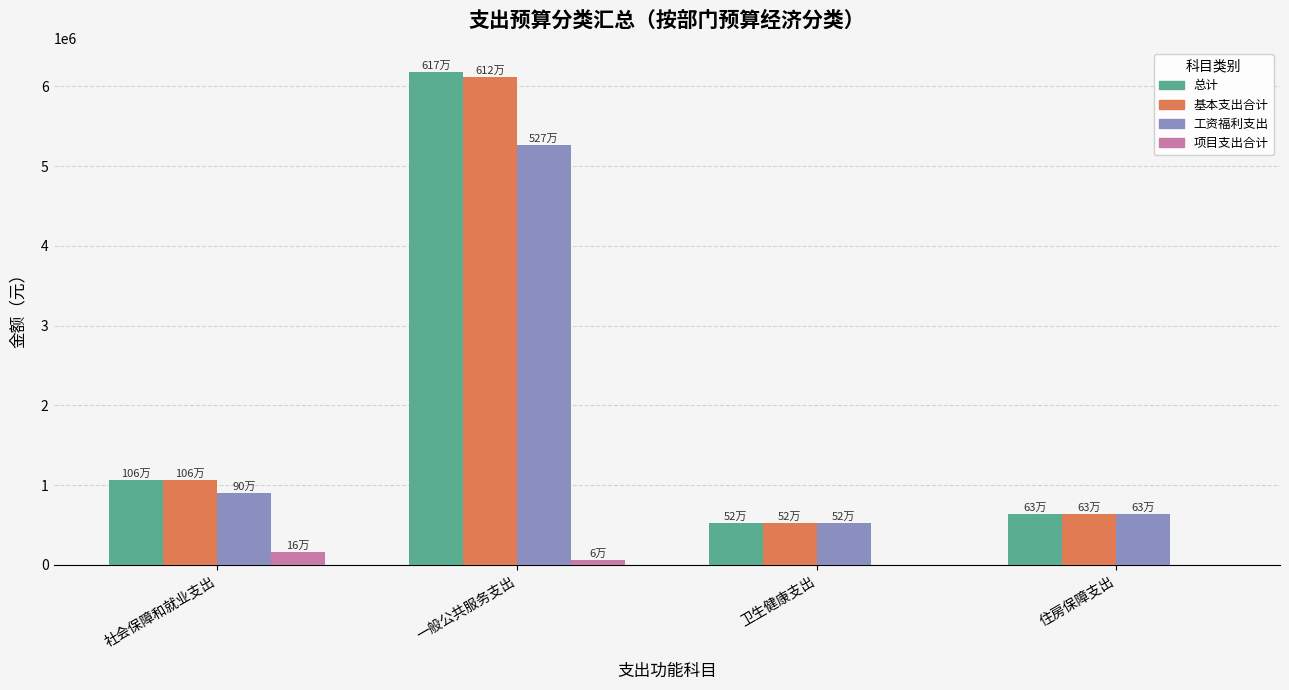

Is the value of 总计 at 社会保障和就业支出 greater than the value of 基本支出合计 at 卫生健康支出?

Yes